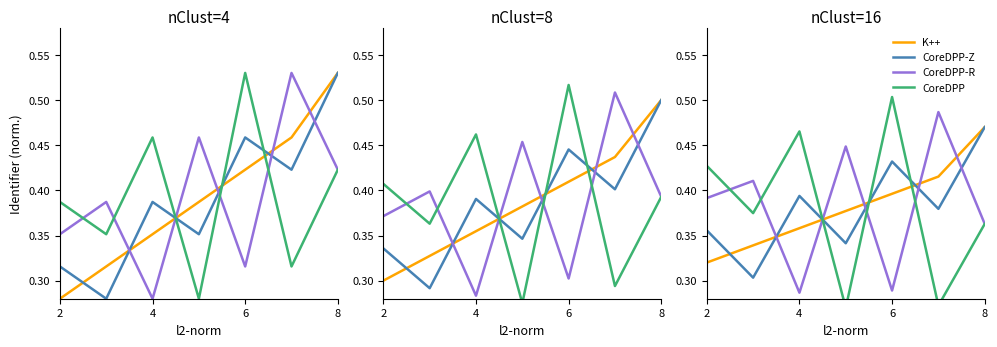

The CoreDPP-R series shows 0.3 at 4. True or false?

True